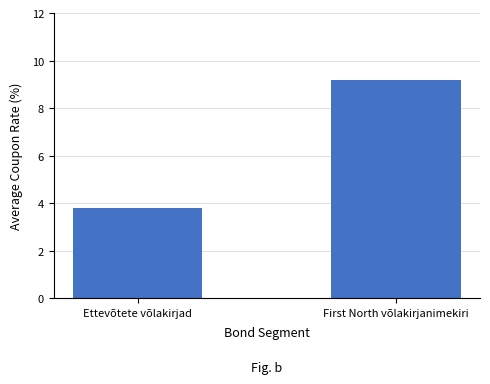

Reading left to right, extract all data points from this chart.

Ettevõtete võlakirjad=3.8	First North võlakirjanimekiri=9.2